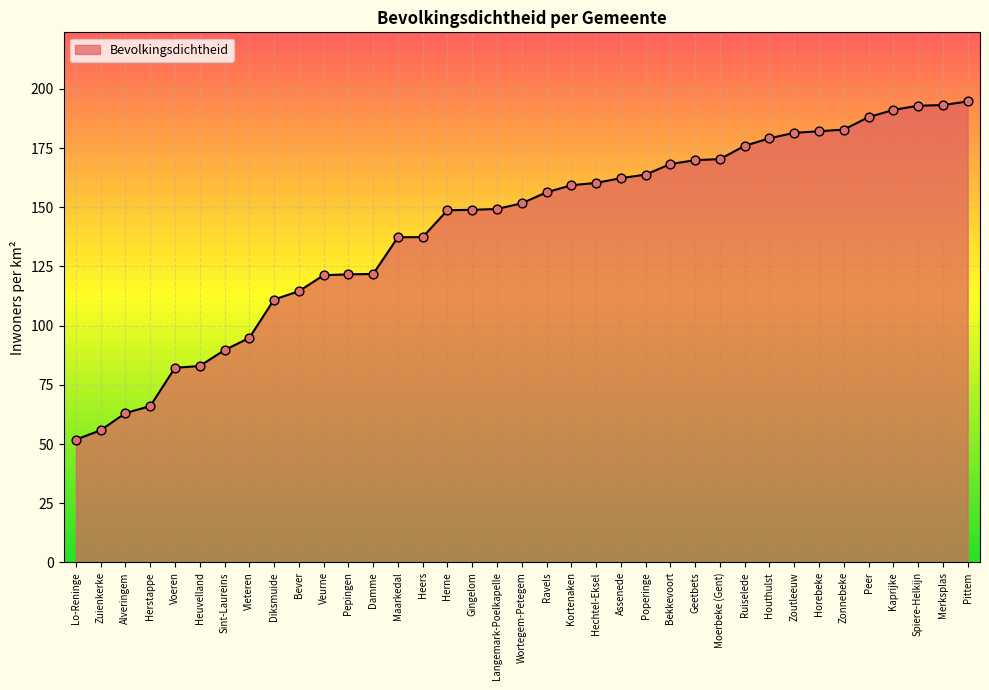

What is the change in value from Lo-Reninge to Geetbets?

+118.0